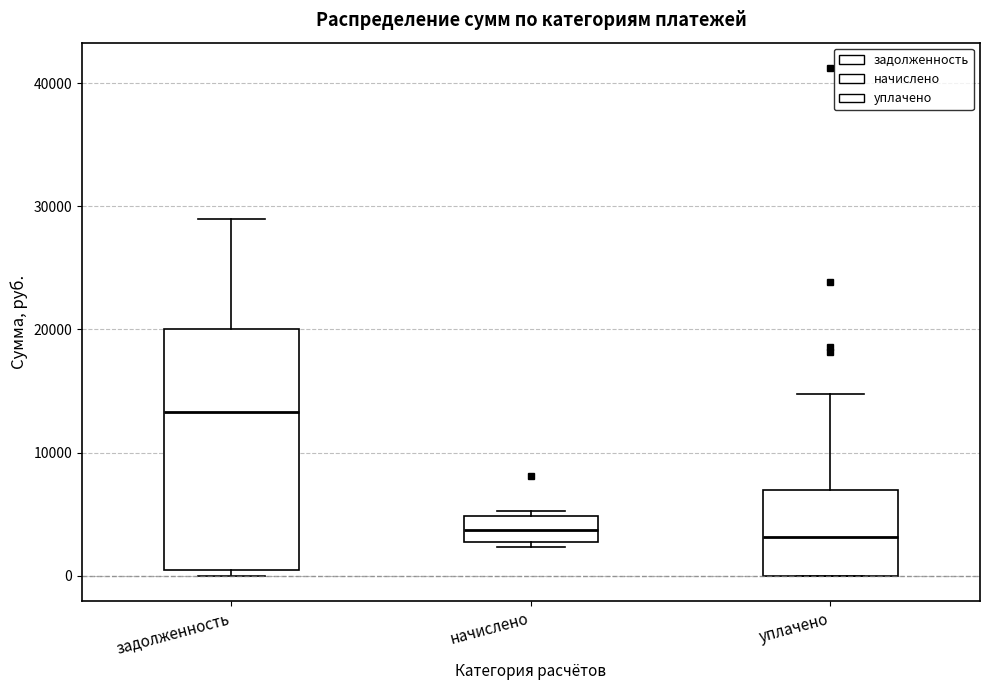

Reading left to right, transcribe this box plot: for each box, give where its median line is, the range the box spans, and where its two whiskers end, as read against the y-axis. The values are not printed on the chart, so give them approximately, as read against the axis.

задолженность: median 13000, box 0 to 20000, whiskers 0 (just below the box's lower edge) to 29000
начислено: median 4000, box 3000 to 5000, whiskers 2000 to 5000 (just above the box's upper edge)
уплачено: median 3000, box 0 to 7000, whiskers 0 to 15000